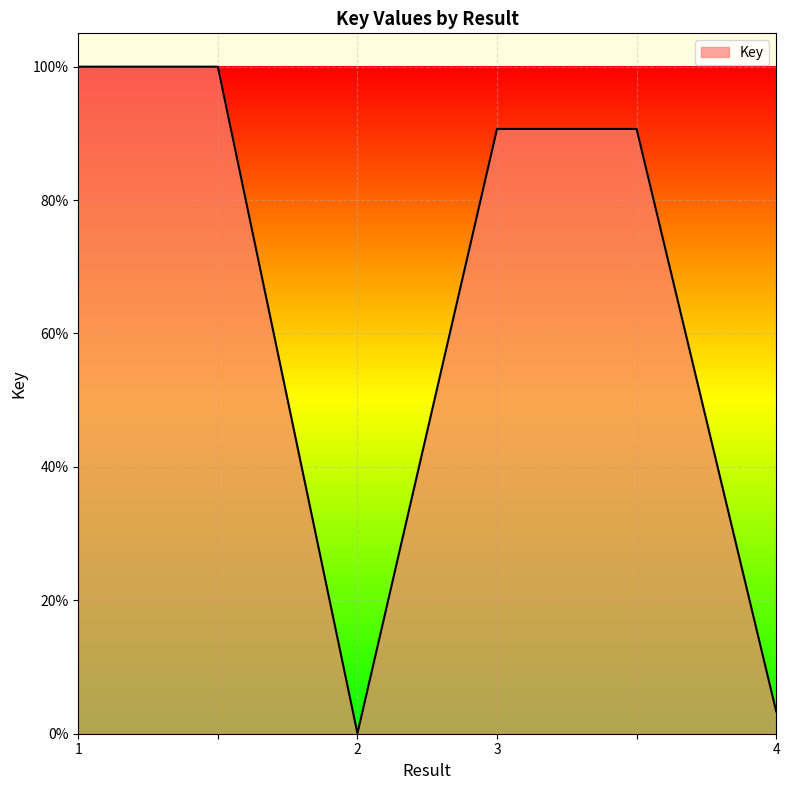

What is the sum of all values?

3.8